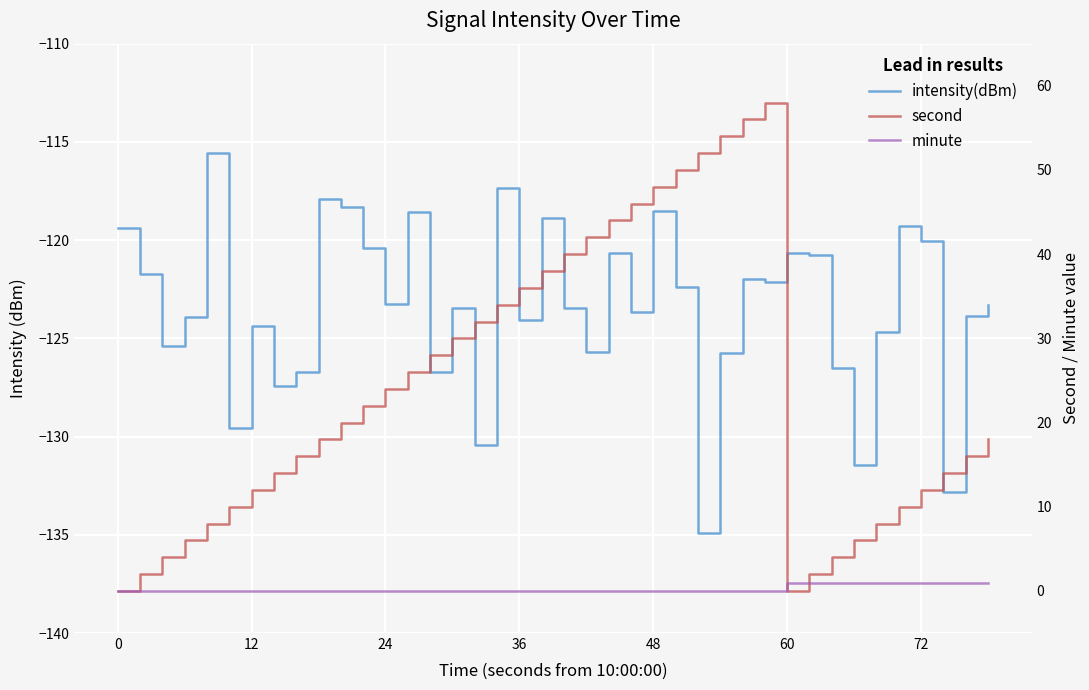

Which series has the largest range (max minus min)?

second